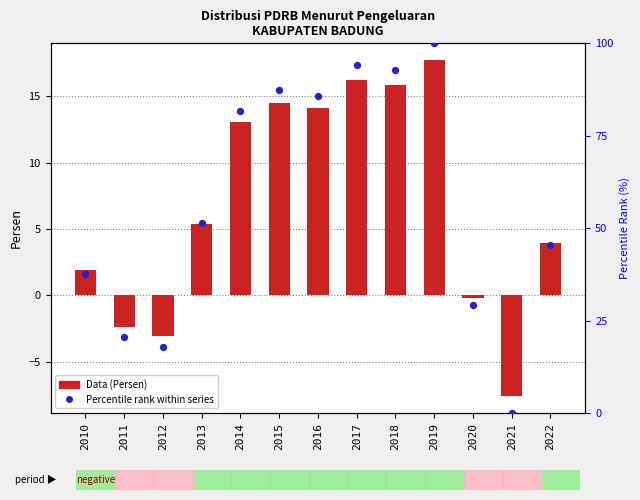

At which category is the sum across all series the highest?

2019